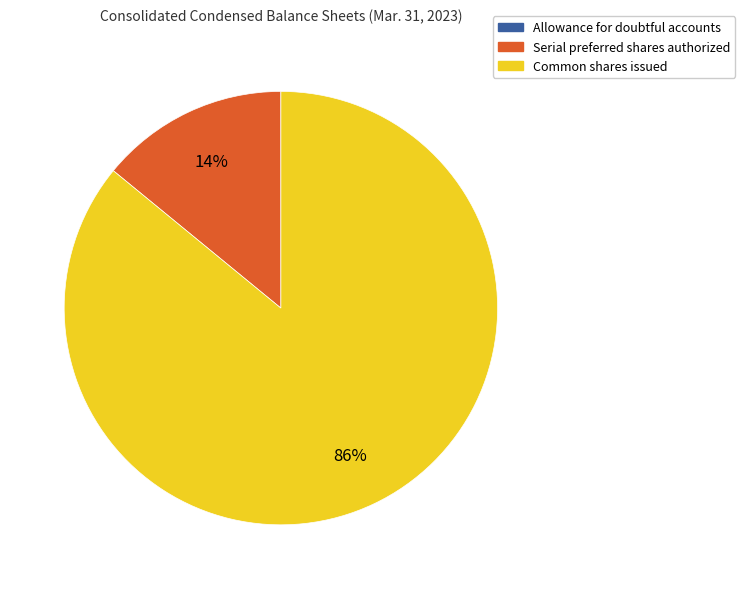

Which slice is the largest?

Common shares issued